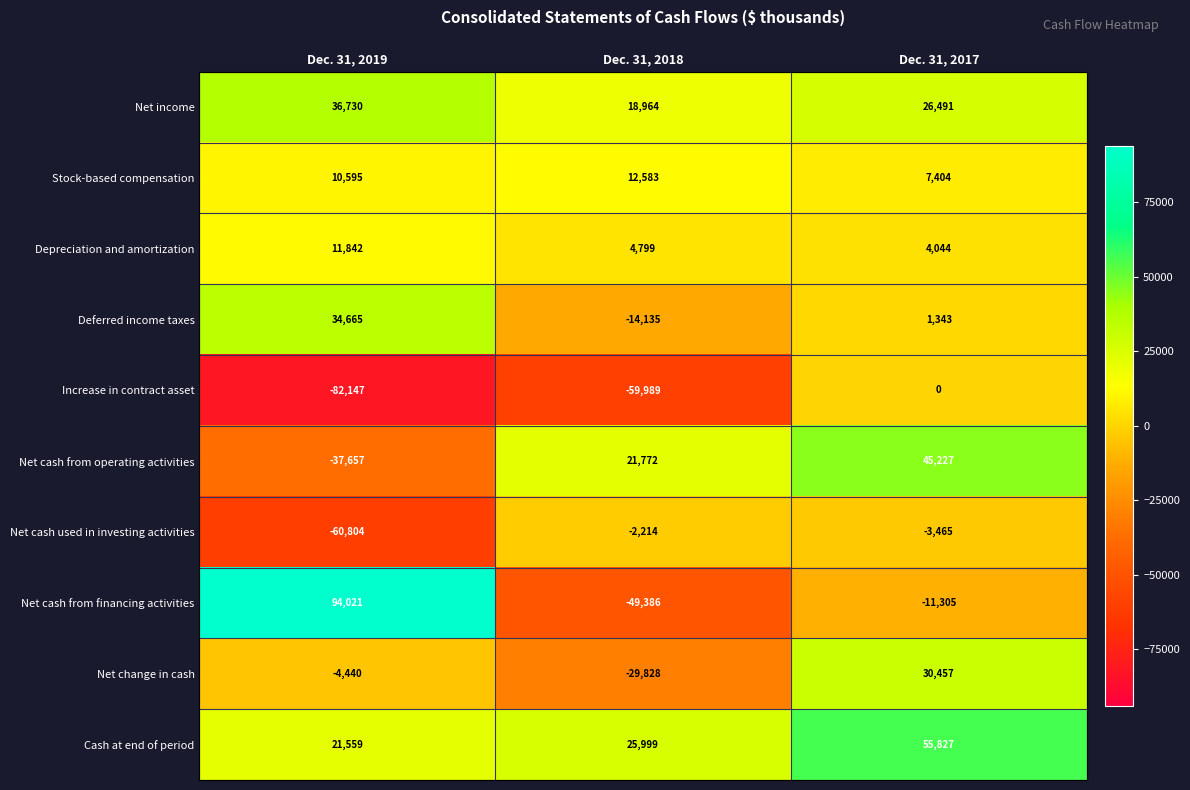

Reading left to right, extract all data points from this chart.

Net income: 36730	18964	26491
Stock-based compensation: 10595	12583	7404
Depreciation and amortization: 11842	4799	4044
Deferred income taxes: 34665	-14135	1343
Increase in contract asset: -82147	-59989	0
Net cash from operating activities: -37657	21772	45227
Net cash used in investing activities: -60804	-2214	-3465
Net cash from financing activities: 94021	-49386	-11305
Net change in cash: -4440	-29828	30457
Cash at end of period: 21559	25999	55827